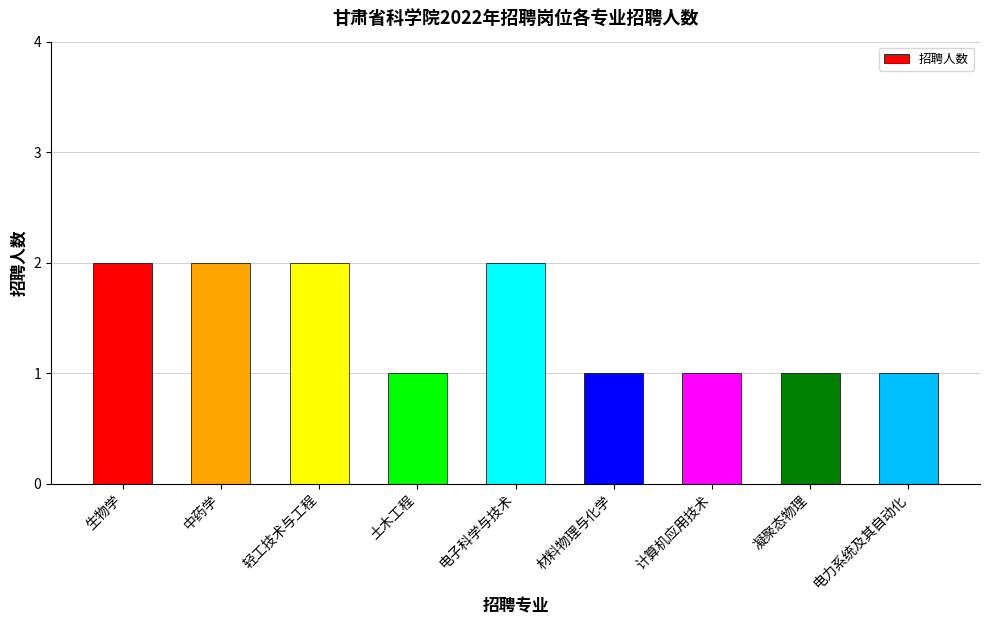

What is the label of the 7th bar from the right?

轻工技术与工程